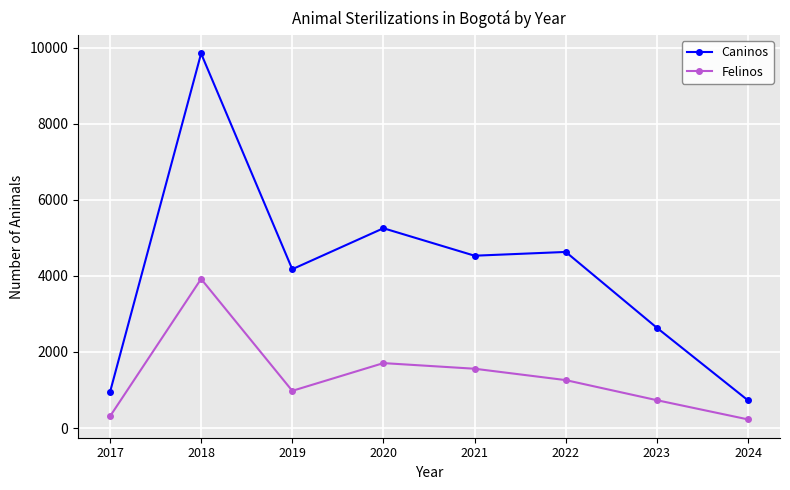

The value of Caninos at 2022 is 4628. True or false?

True